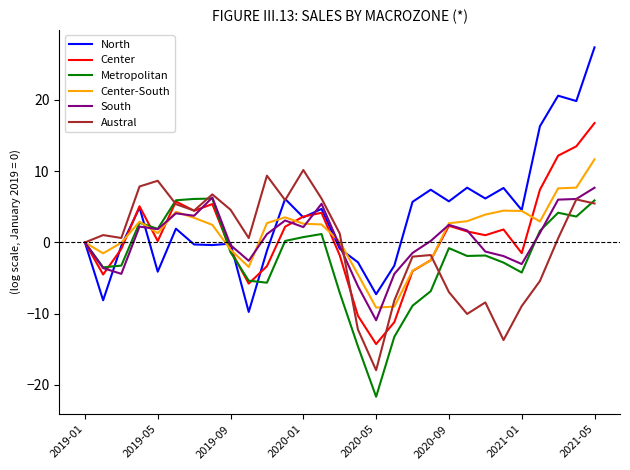

What is the highest value of the Austral series?

10.2